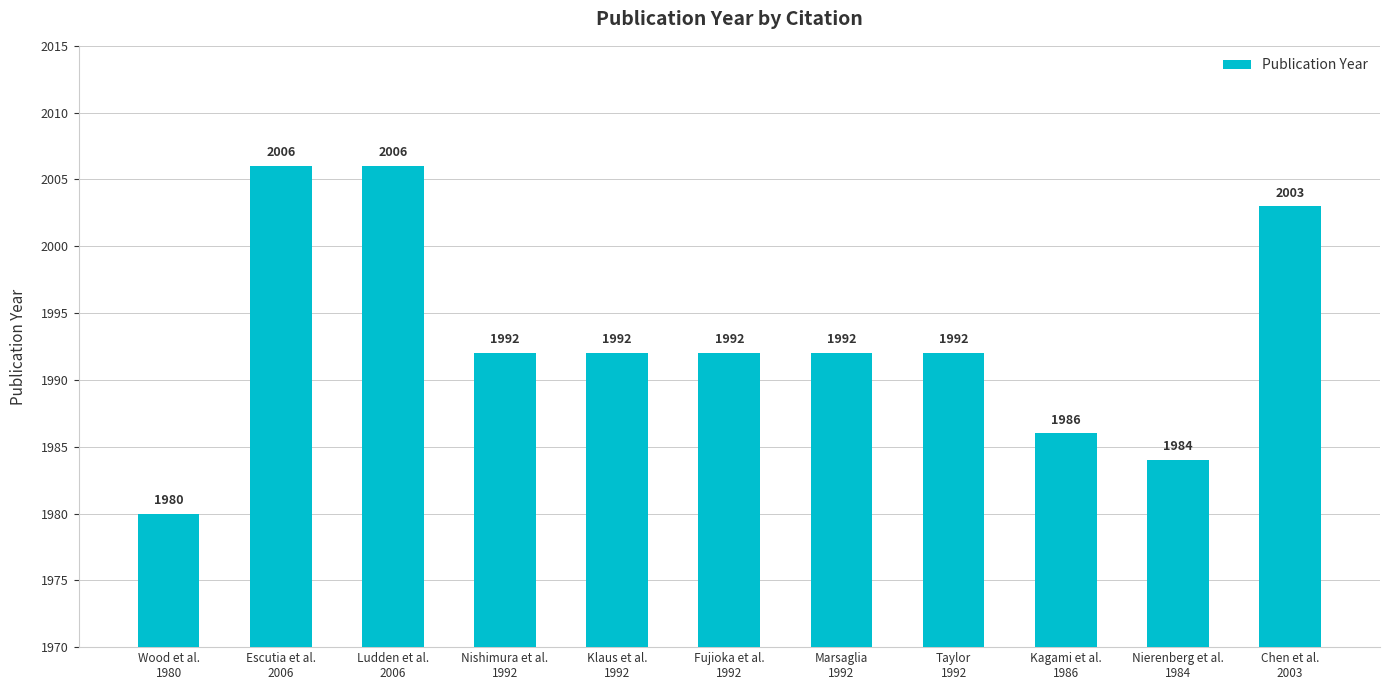

What is the smallest value displayed?

1980